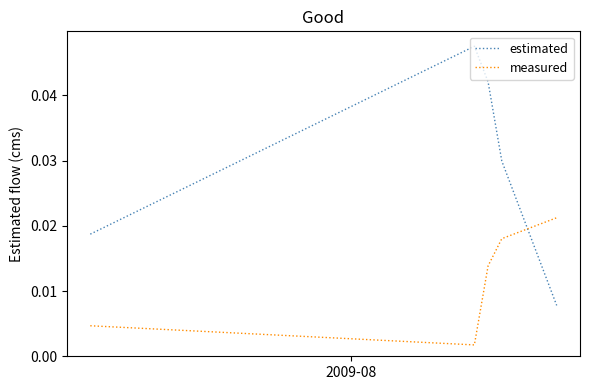

How many intersections are there between estimated and measured?

1